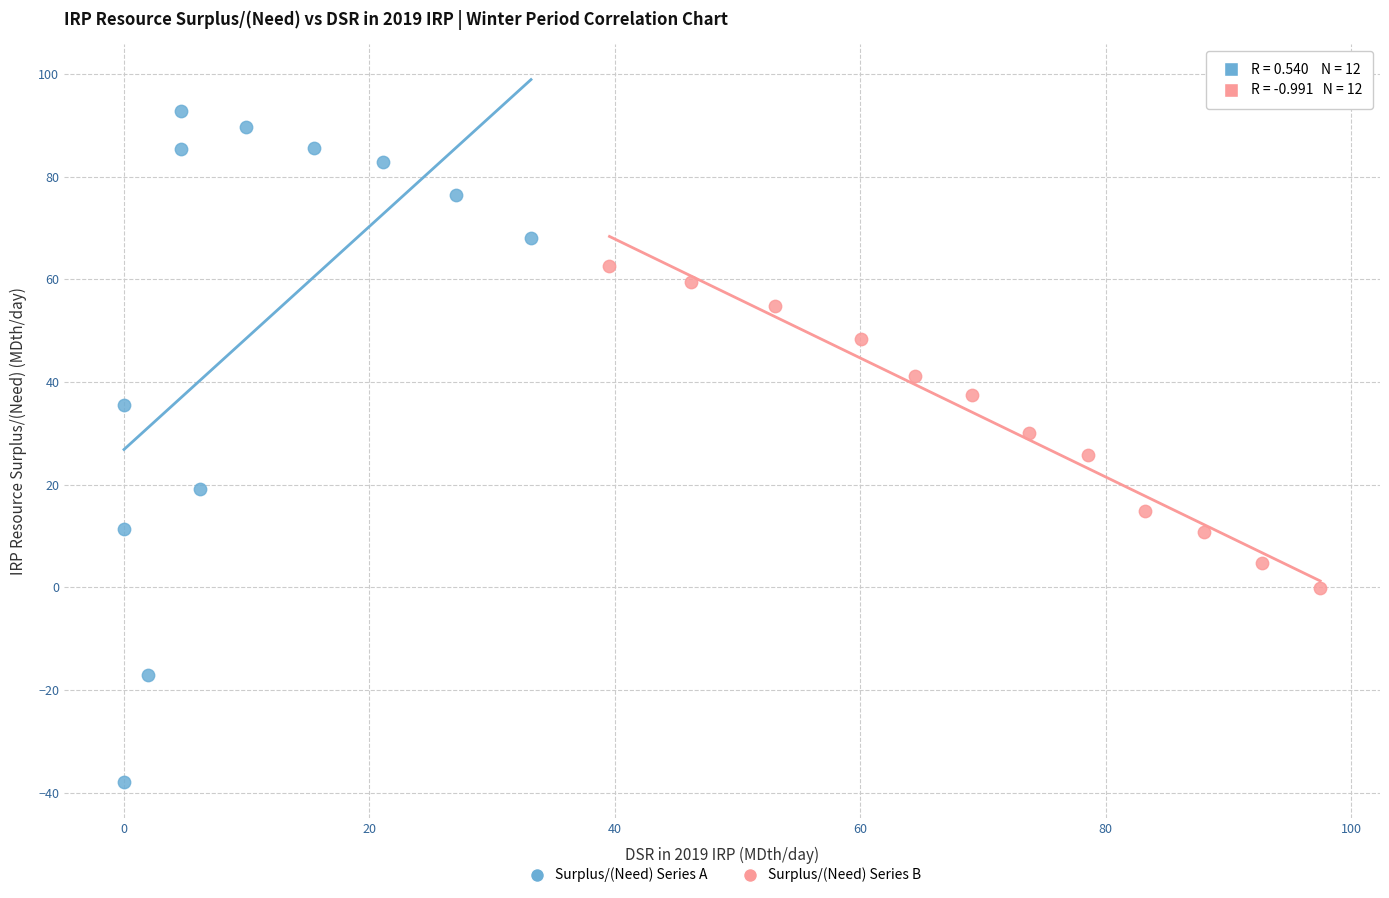

Which series contains the lowest Y value?

Surplus/(Need) Series A